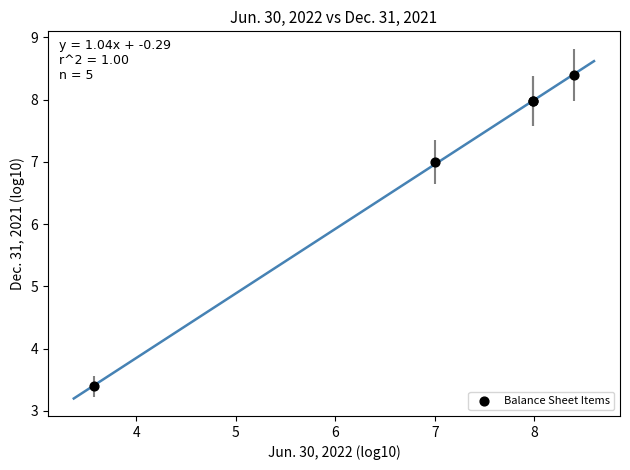

What Y value in the scatter plot is closest to 5?

3.4